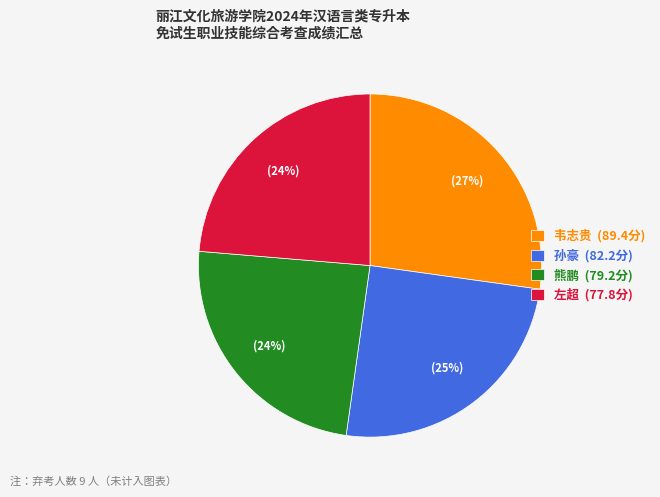

Count the number of slices in the pie.

4